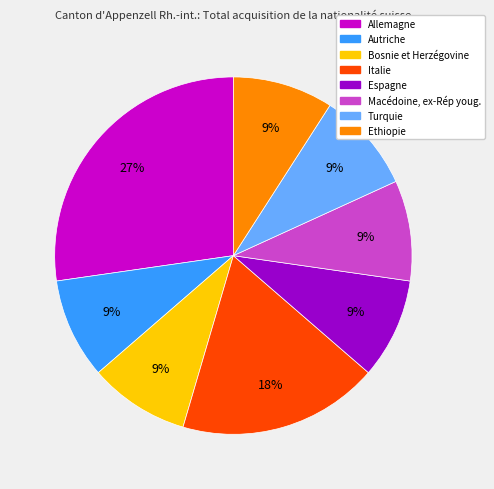

How many segments does this pie chart have?

8